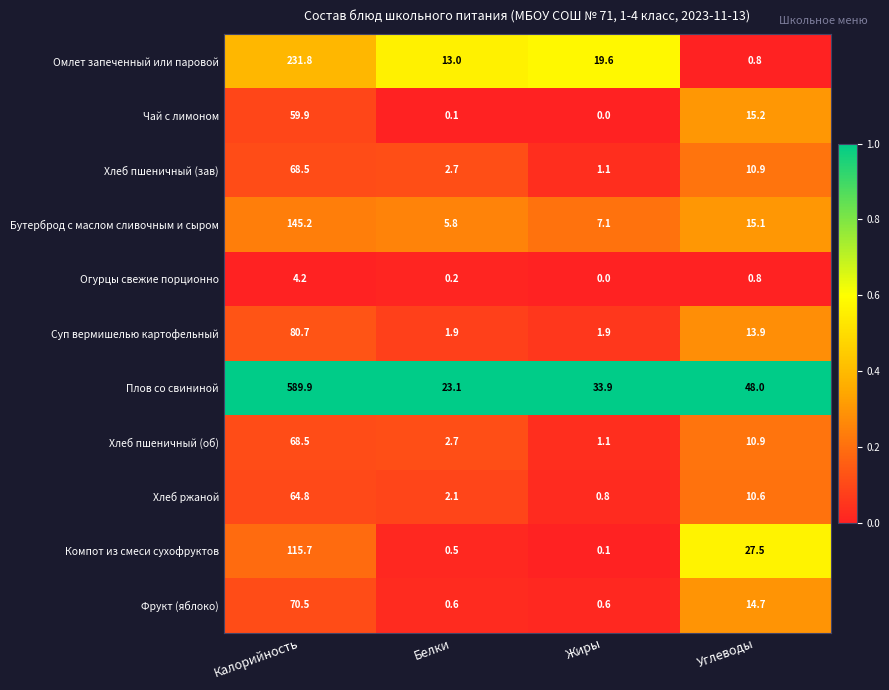

Which series changed the most between Белки and Углеводы?

Компот из смеси сухофруктов